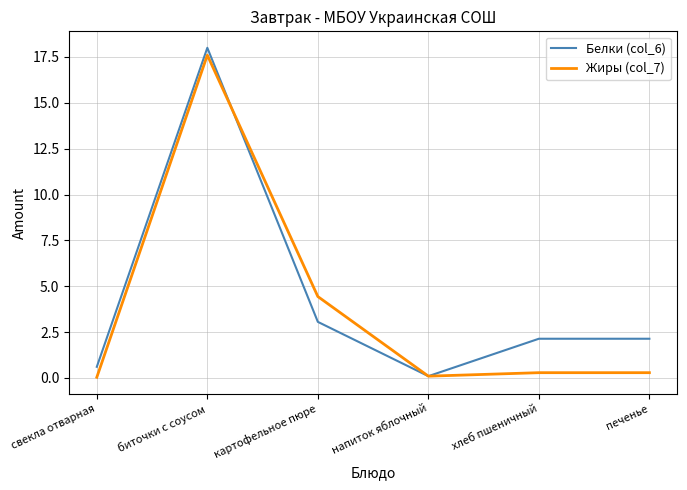

What position from the left is биточки с соусом?

2